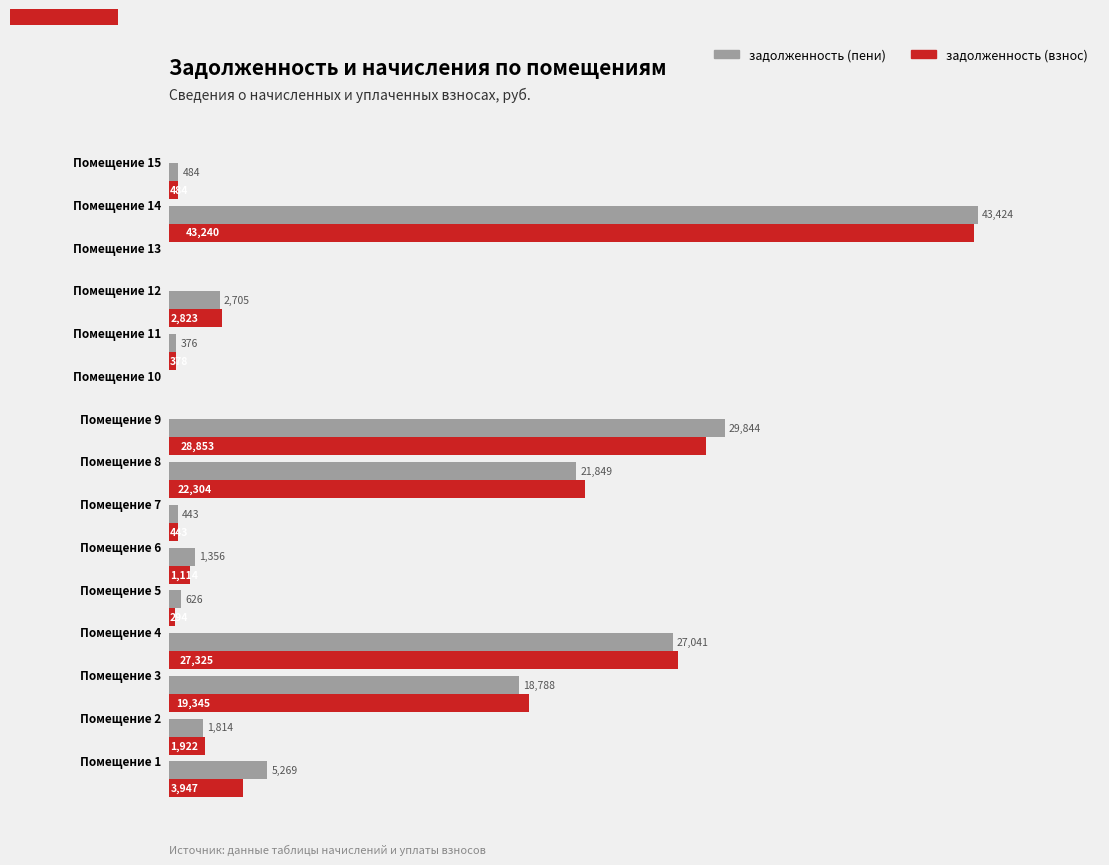

Which series has the widest spread of values?

задолженность (пени)